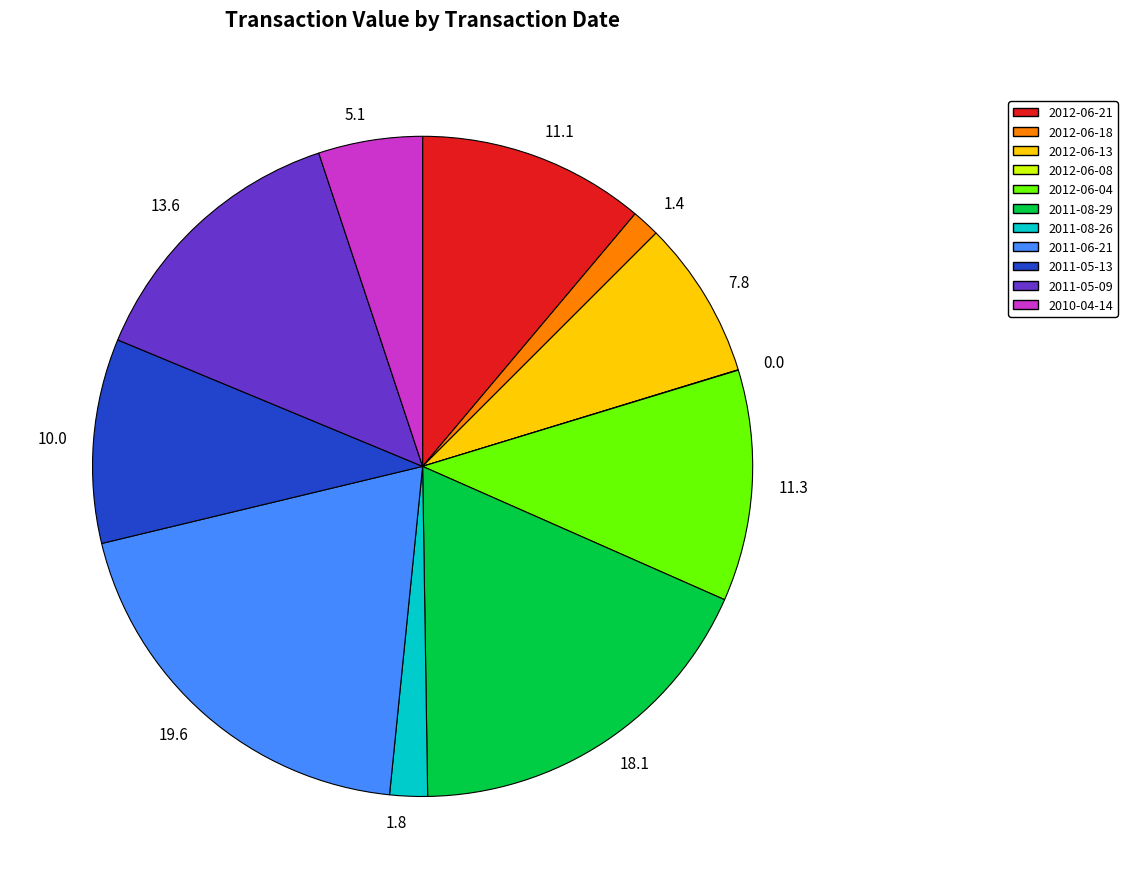

Is there any slice that represents more than half of the pie?

No